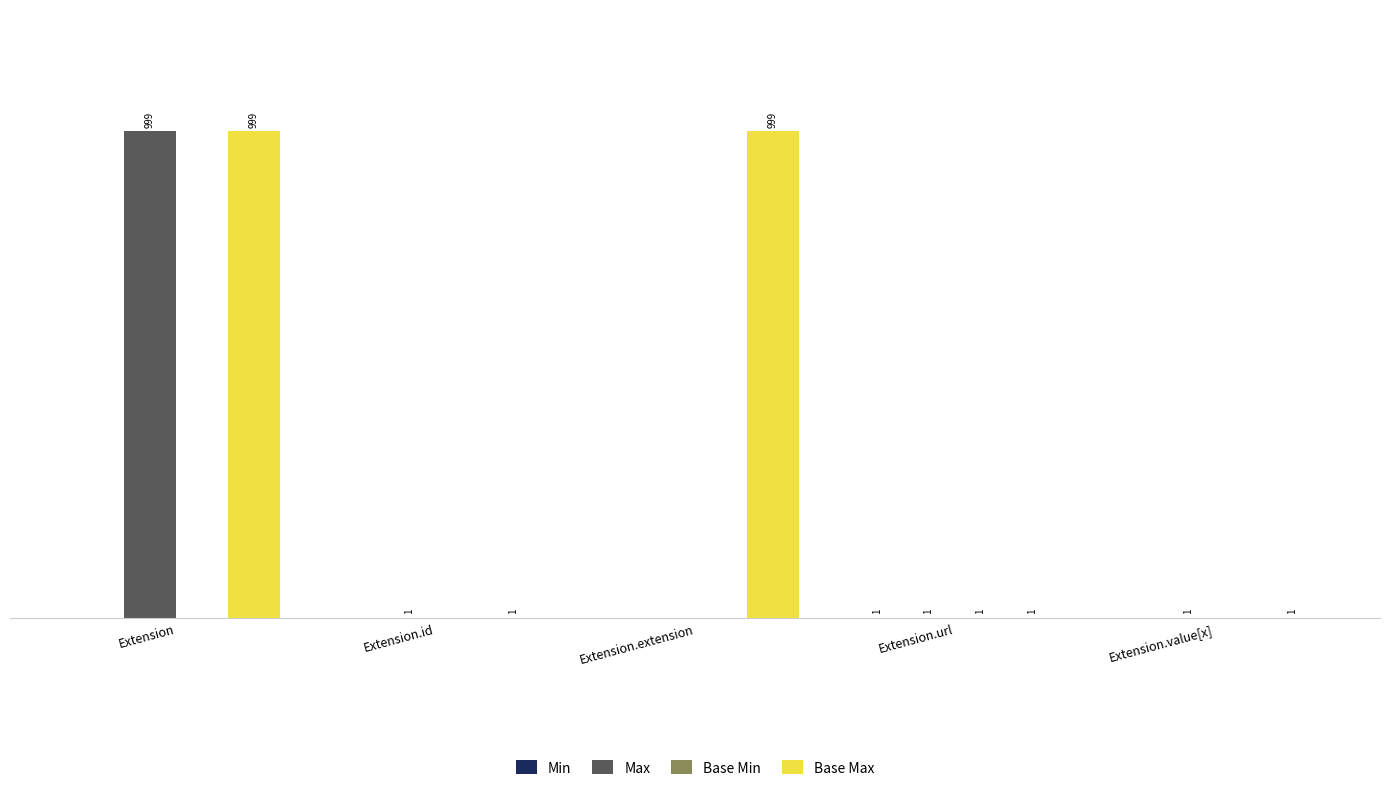

Where does the Max series first go above 1?

Extension